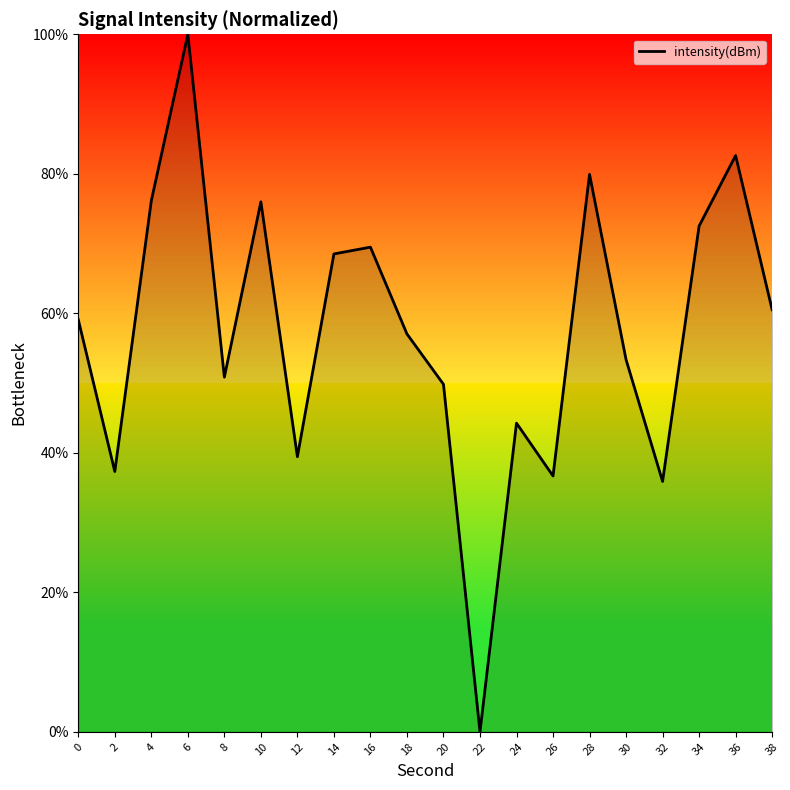

How many series are shown in this chart?

1